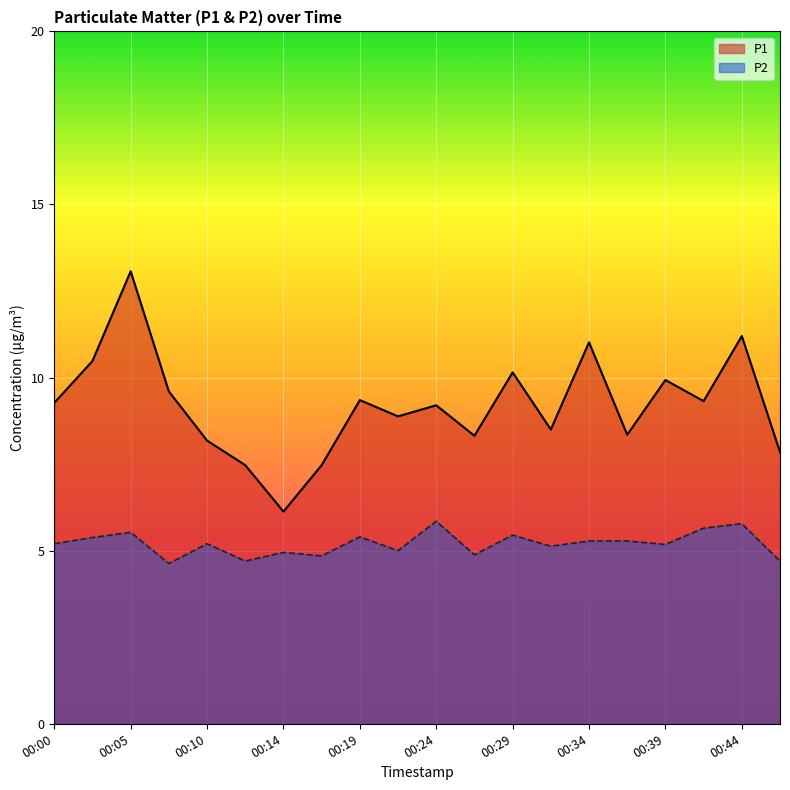

How many data points in P1 are less than 9?

9